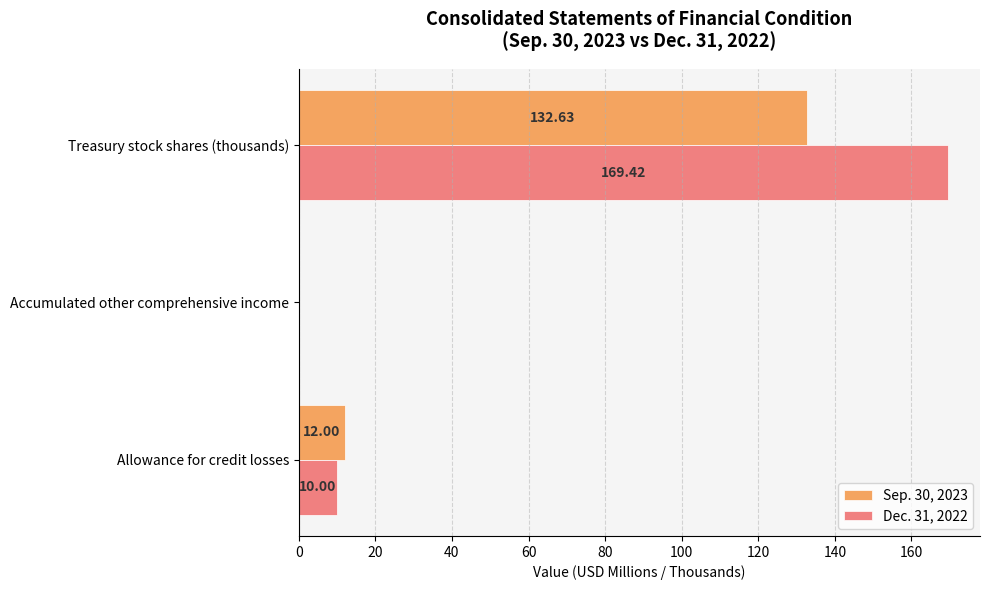

At which label is Sep. 30, 2023 closest to 66?

Allowance for credit losses